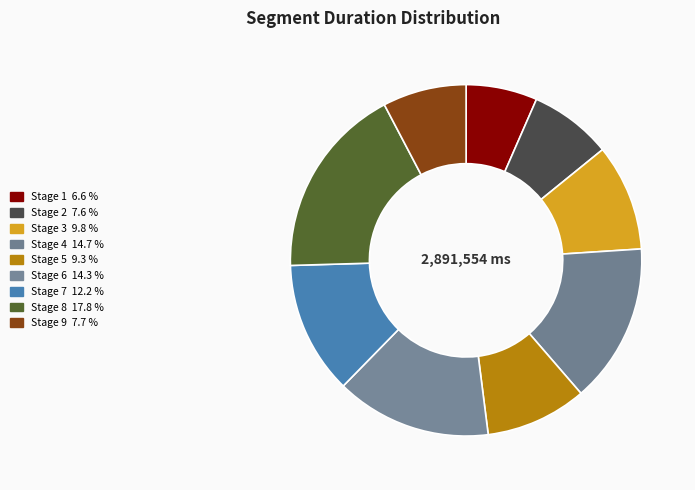

Combined, do Stage 1 and Stage 2 account for over 50%?

No